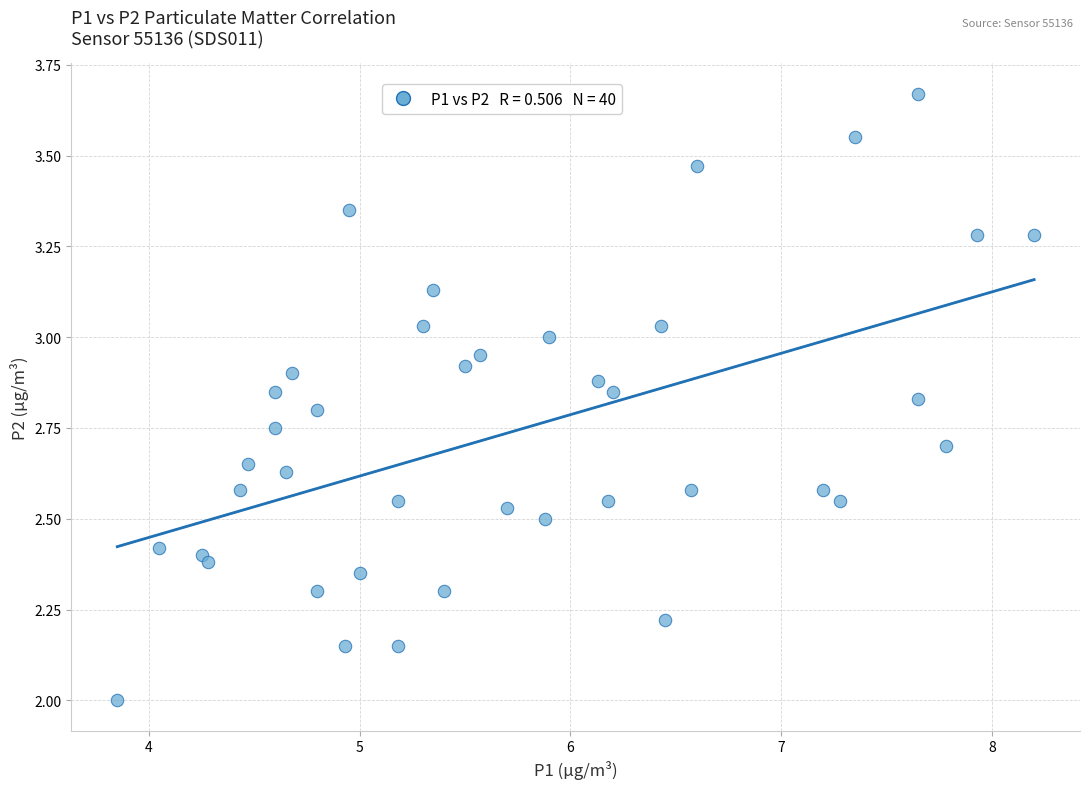

What is the range of X values (max minus min)?

4.3